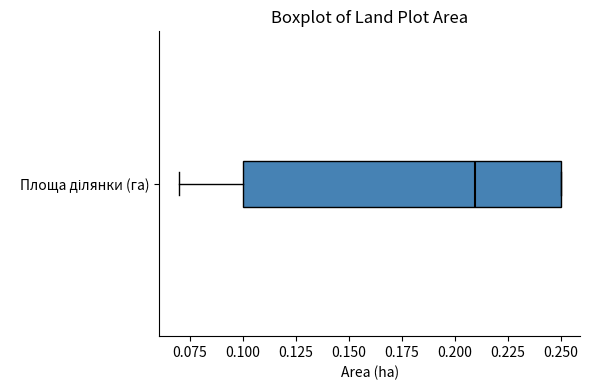

Read this box plot against the x-axis: the position of the median line, the range covered by the box, and the ends of both whiskers. The values are not printed on the chart, so give them approximately, as read against the axis.

median 0.21, box 0.10 to 0.25, whiskers 0.07 to 0.25